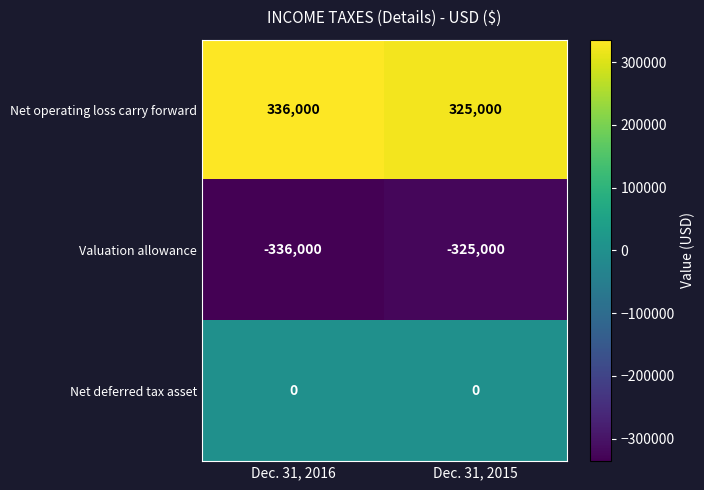

The value of Valuation allowance at Dec. 31, 2016 is -520024. True or false?

False